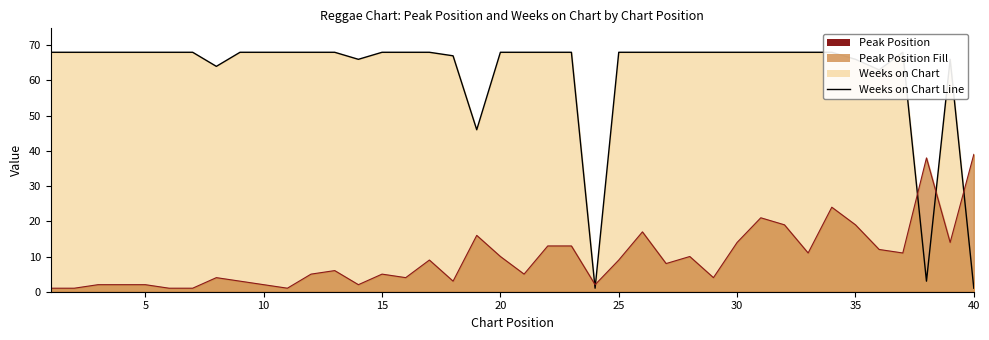

Reading left to right, extract all data points from this chart.

Weeks on Chart Line: 68	68	68	68	68	68	68	64	68	68	68	68	68	66	68	68	68	67	46	68	68	68	68	1	68	68	68	68	68	68	68	68	68	68	66	63	68	3	66	1
Peak Position Line: 1	1	2	2	2	1	1	4	3	2	1	5	6	2	5	4	9	3	16	10	5	13	13	2	9	17	8	10	4	14	21	19	11	24	19	12	11	38	14	39